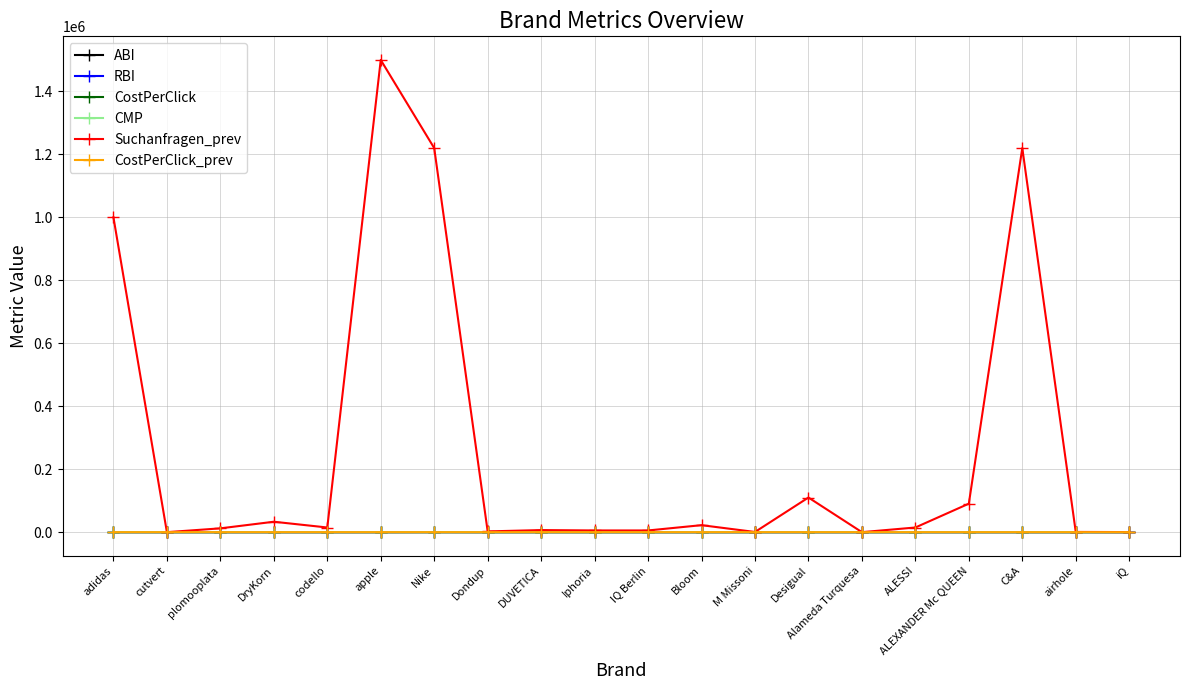

At which category is the sum across all series the highest?

apple